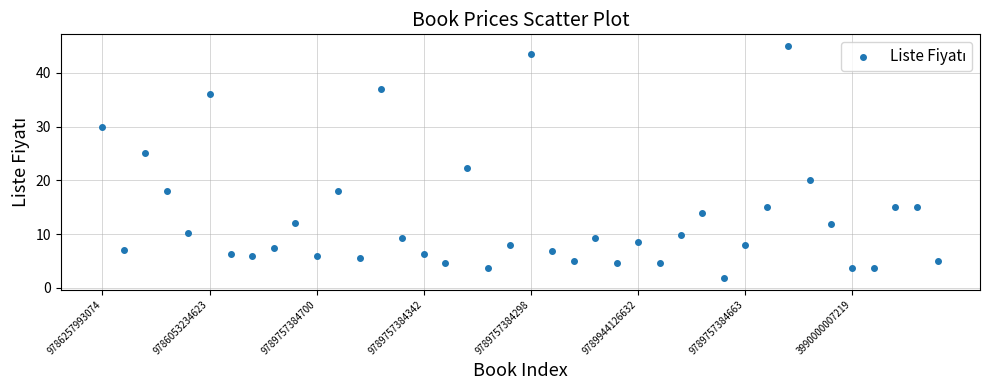

What Y value in the scatter plot is closest to 23?

22.2